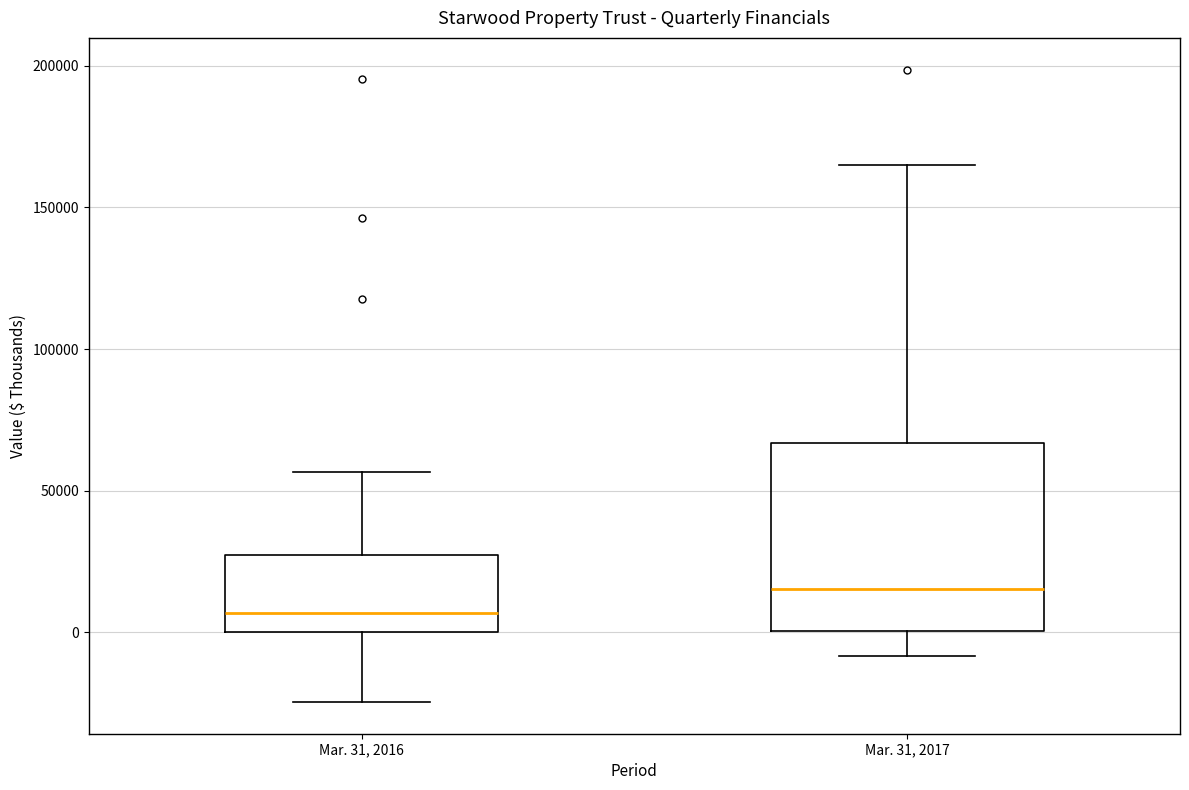

Reading left to right, transcribe this box plot: for each box, give where its median line is, the range the box spans, and where its two whiskers end, as read against the y-axis. The values are not printed on the chart, so give them approximately, as read against the axis.

Mar. 31, 2016: median 5000, box 0 to 25000, whiskers -25000 to 55000
Mar. 31, 2017: median 15000, box 0 to 65000, whiskers -10000 to 165000